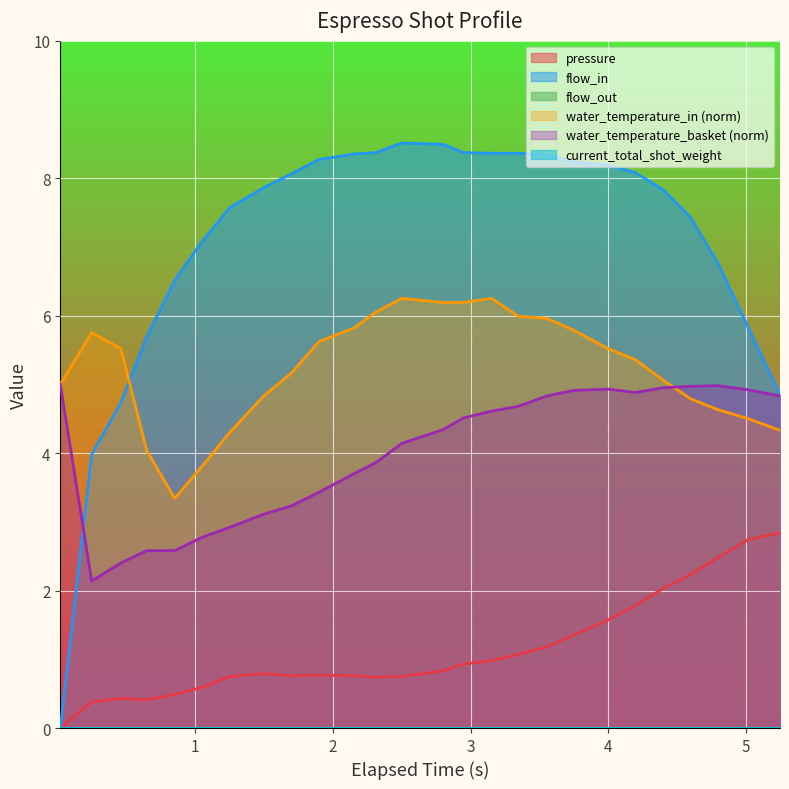

How many lines are shown in the chart?

6